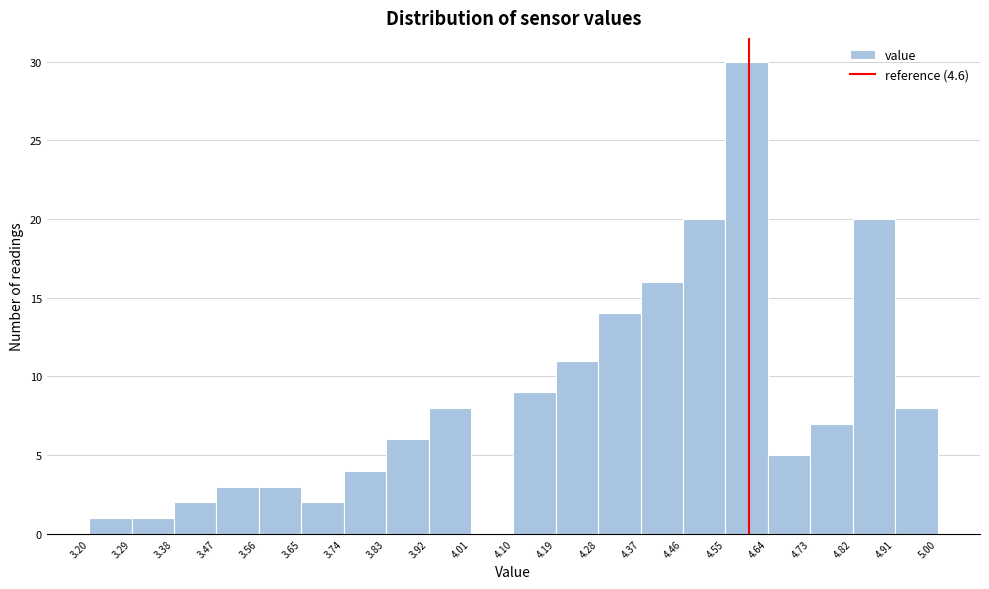

What is the height of the bar covering 3.92 to 4.01 on the x-axis? The values are not printed on the chart, so give them approximately, as read against the axis.

8